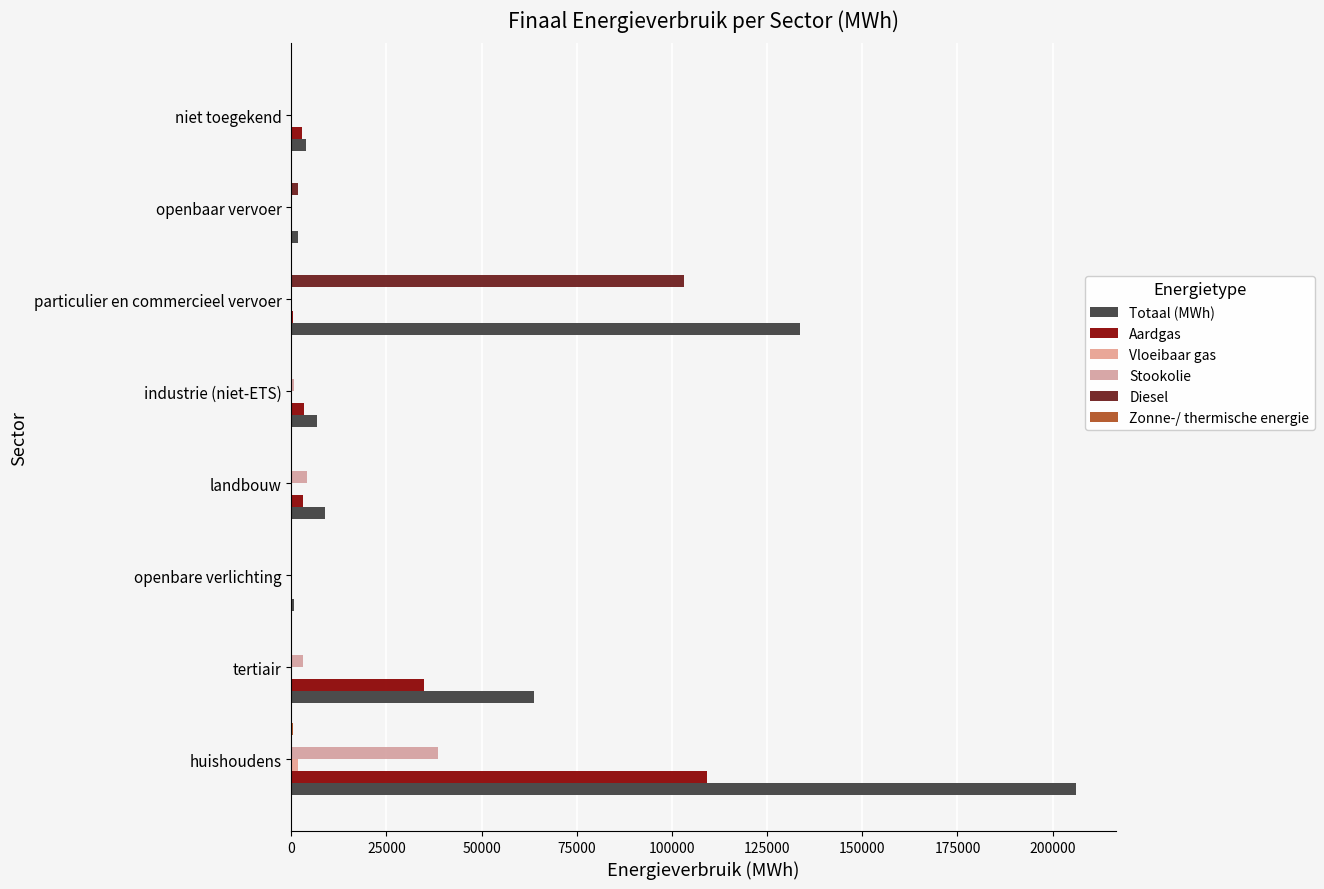

How many values in the Aardgas series exceed 3050?

4